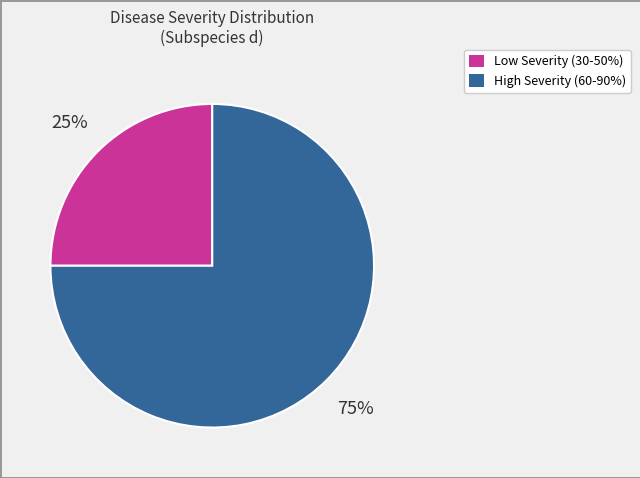

Is there any slice that represents more than half of the pie?

Yes